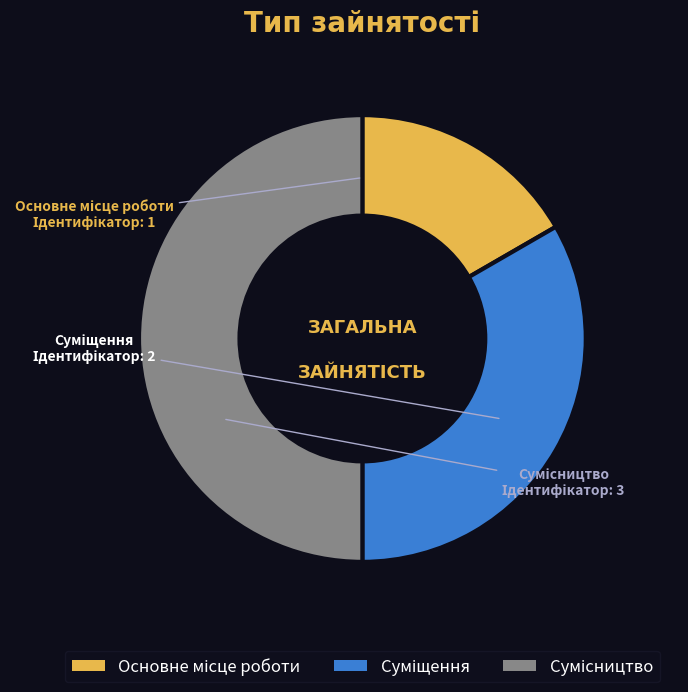

How many segments does this pie chart have?

3